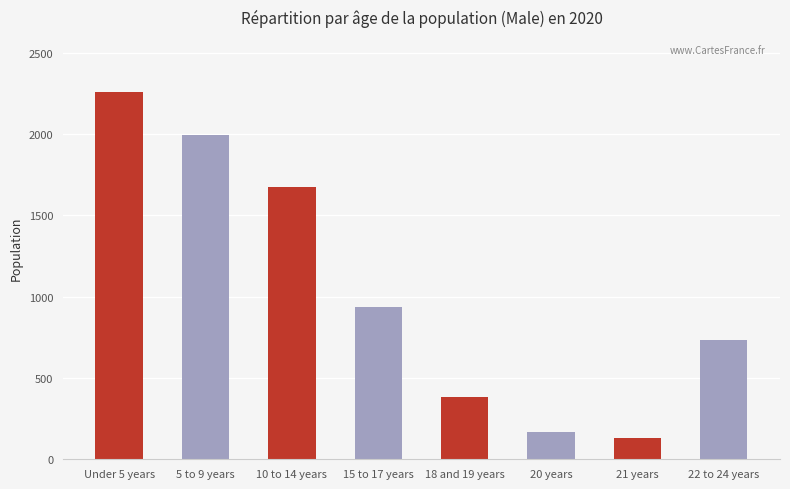

What is the change in value from 15 to 17 years to 20 years?

-773